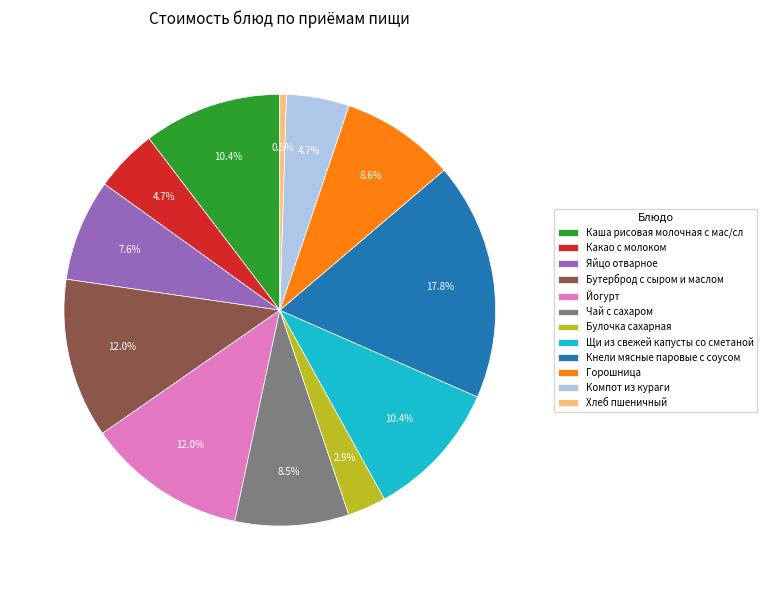

To the nearest percent, what is the combined percentage of Каша рисовая молочная с мас/сл and Бутерброд с сыром и маслом?

22%